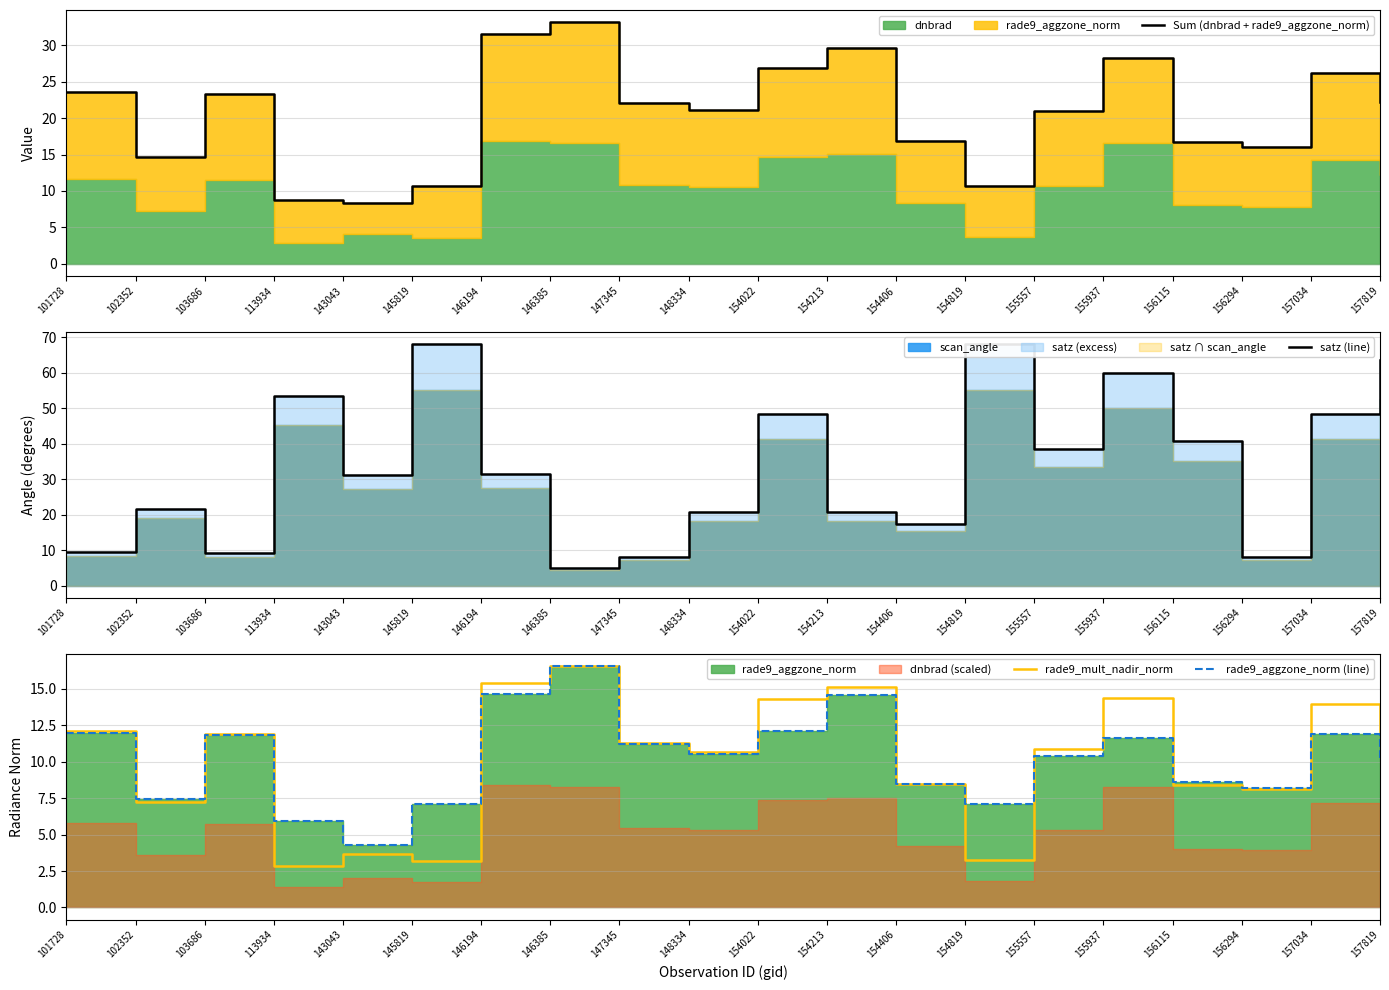

How many data points in Sum (dnbrad + rade9_aggzone_norm) are less than 22?

10